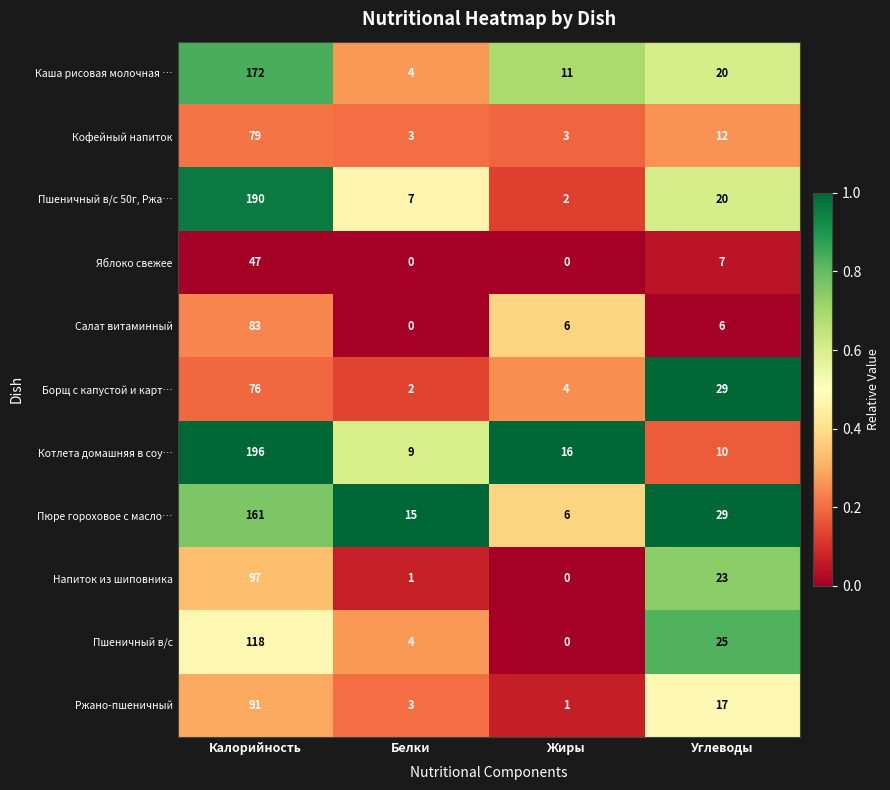

At which label does Котлета домашняя в соу… reach its minimum?

Белки